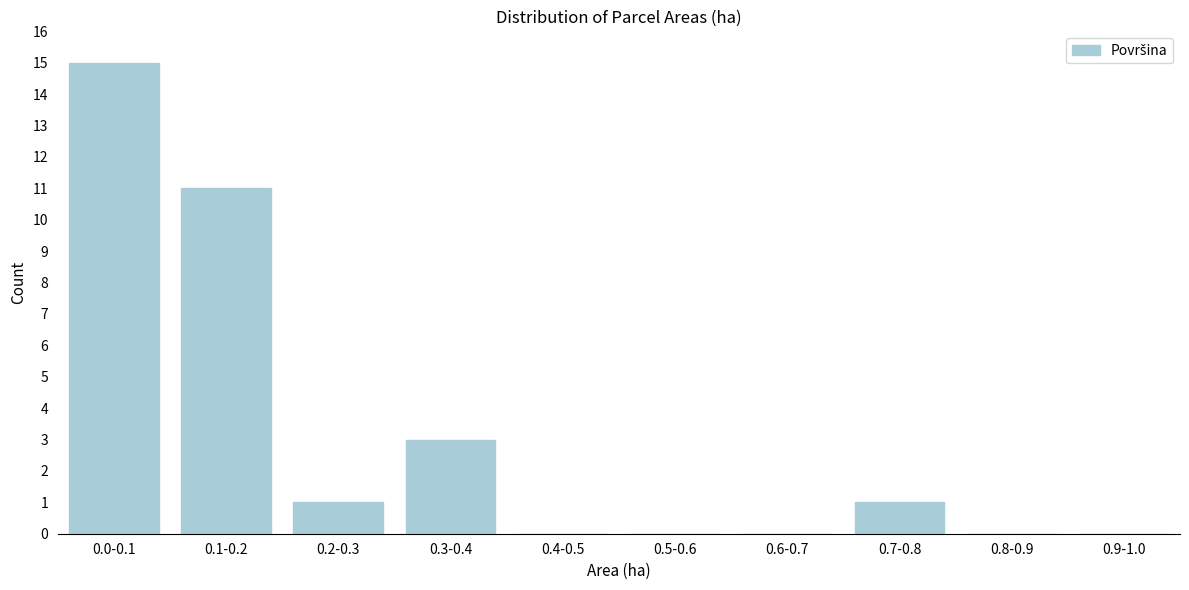

Reading left to right, extract all data points from this chart.

0.0-0.1=15	0.1-0.2=11	0.2-0.3=1	0.3-0.4=3	0.4-0.5=0	0.5-0.6=0	0.6-0.7=0	0.7-0.8=1	0.8-0.9=0	0.9-1.0=0